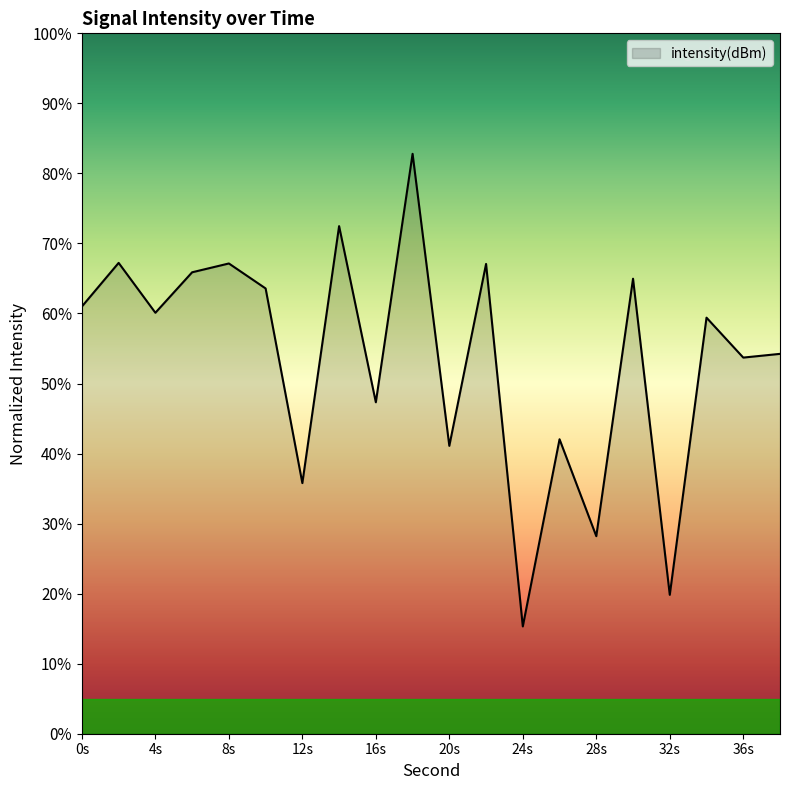

What is the maximum value shown in the chart?

82.8